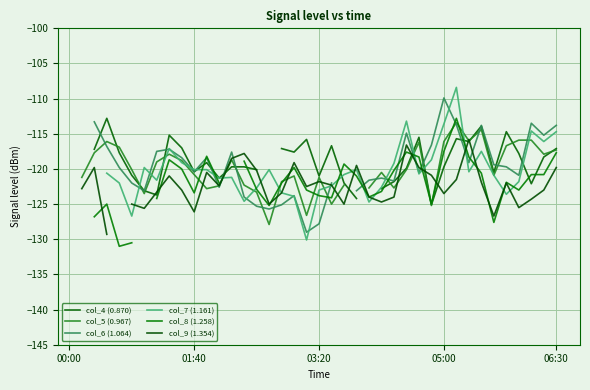

Between which two adjacent categories do col_4 (0.870) and col_6 (1.064) first intersect?

03:20 and 05:00